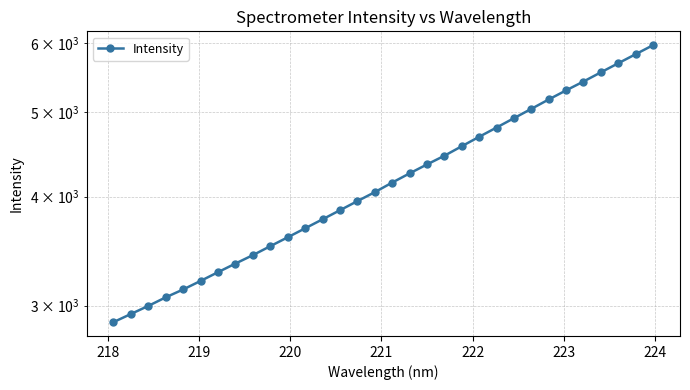

How many lines are shown in the chart?

1